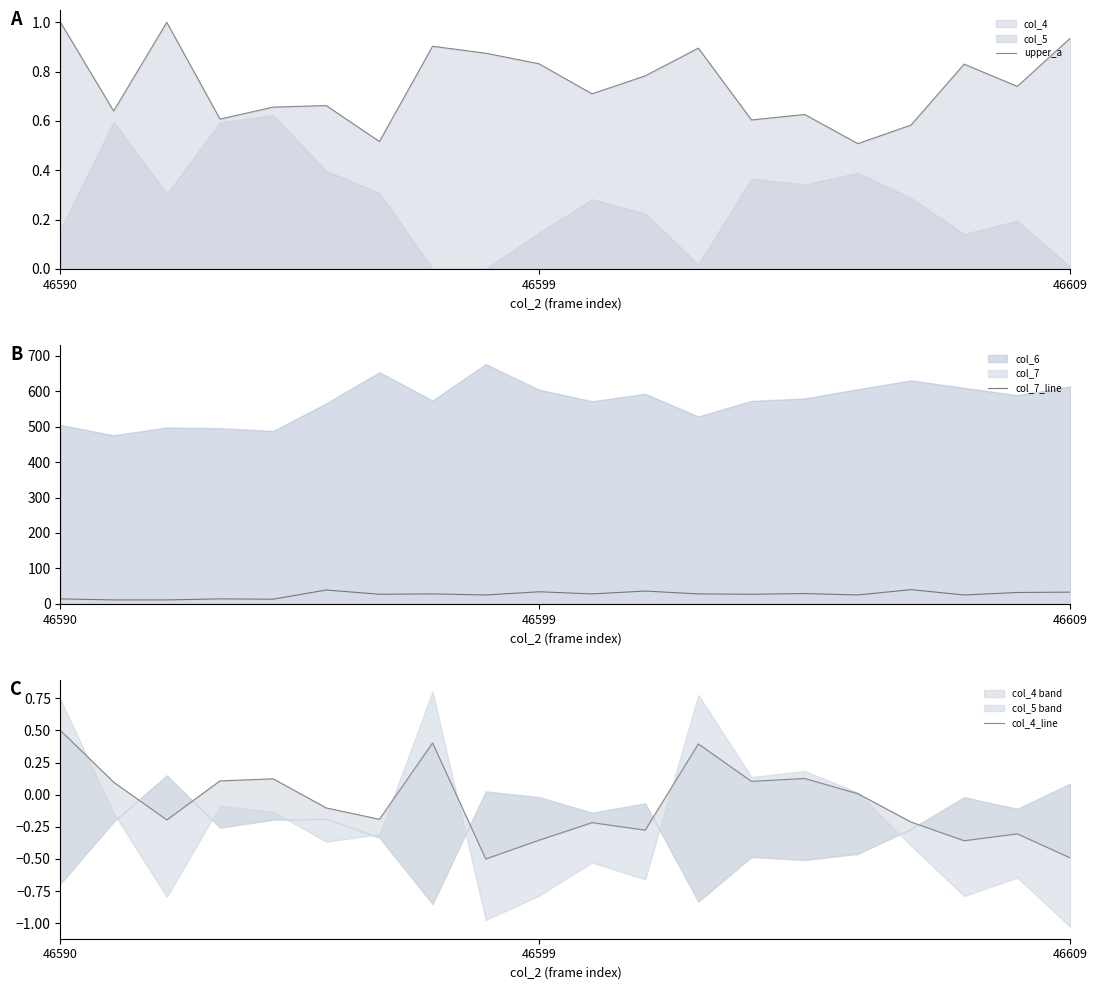

True or false: upper_a has a value of 0.8 at 17.

True